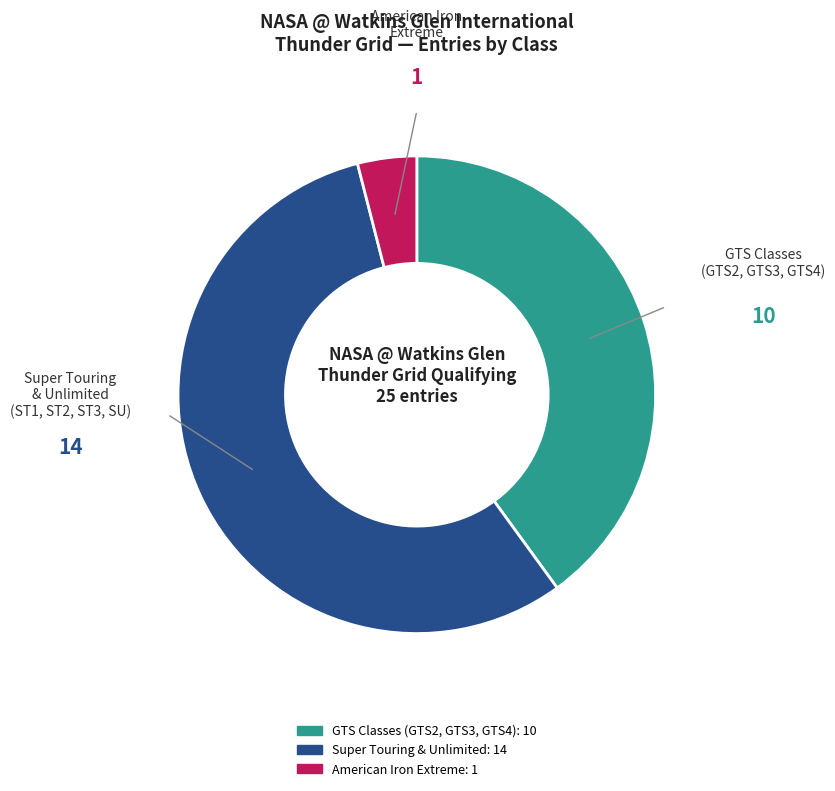

Does any single category account for the majority?

Yes